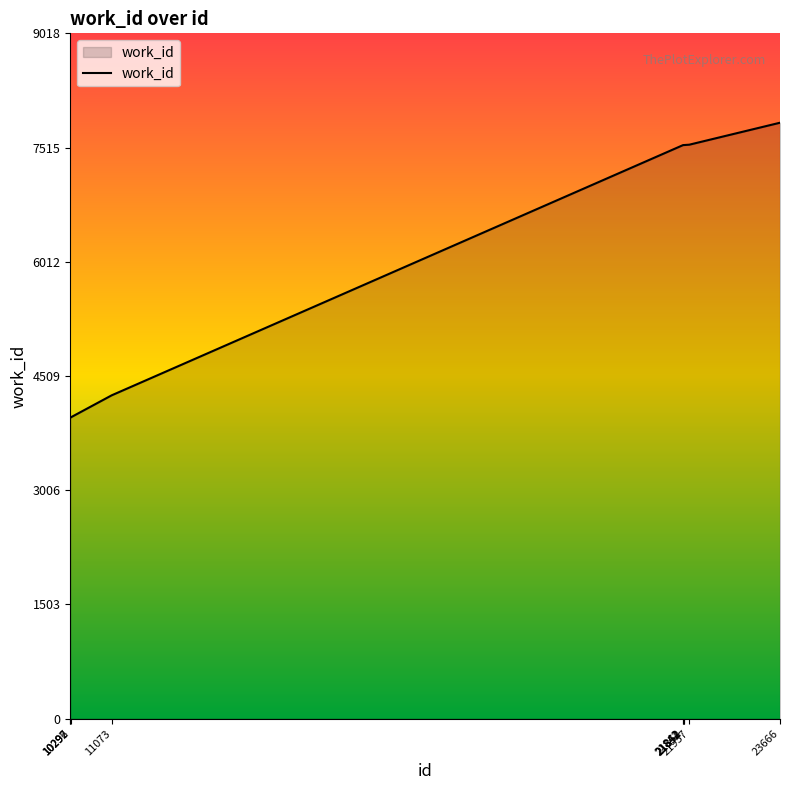

What is the difference between the maximum and minimum values?

3883